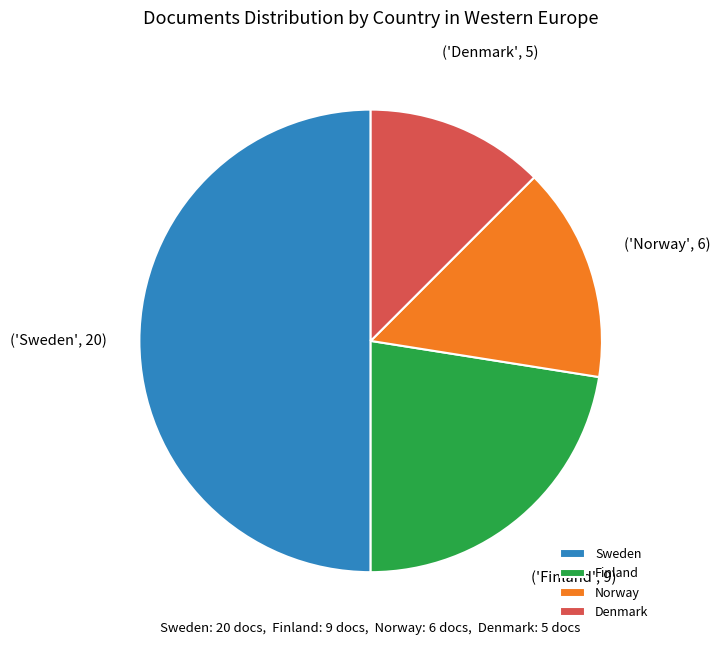

How many segments does this pie chart have?

4